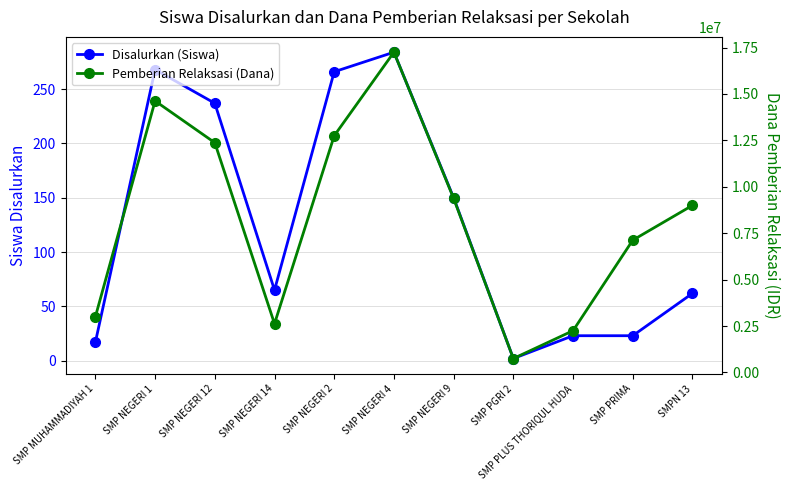

How many values in the Pemberian Relaksasi (Dana) series are below 9000000?

5